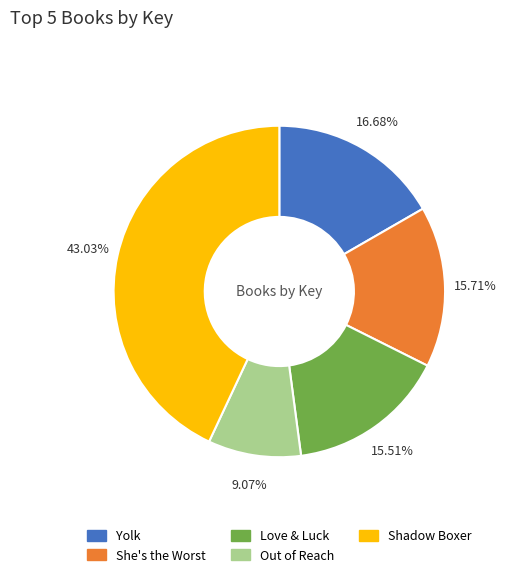

How much of the chart is everything except Shadow Boxer?

57.0%